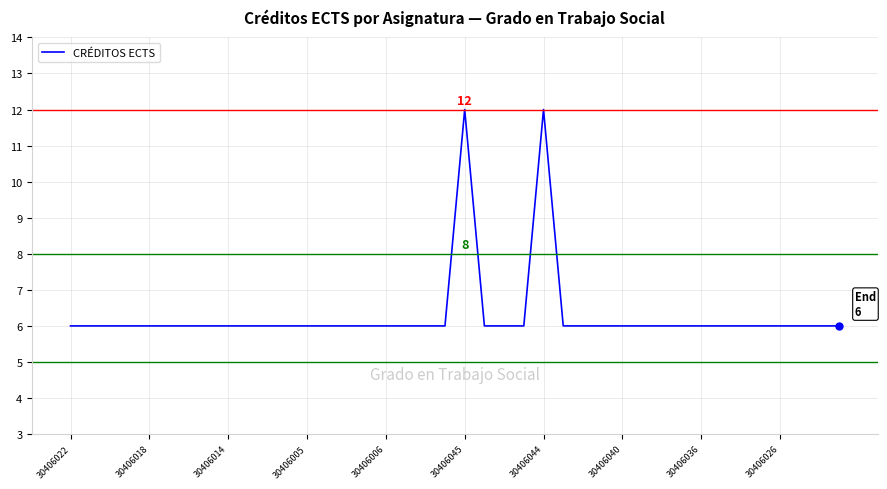

What is the smallest value displayed?

6